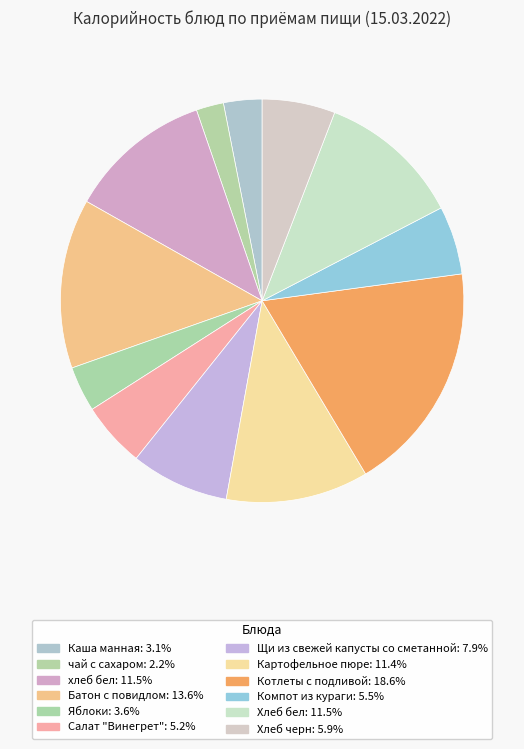

Is the sum of Каша манная and Батон с повидлом greater than half?

No